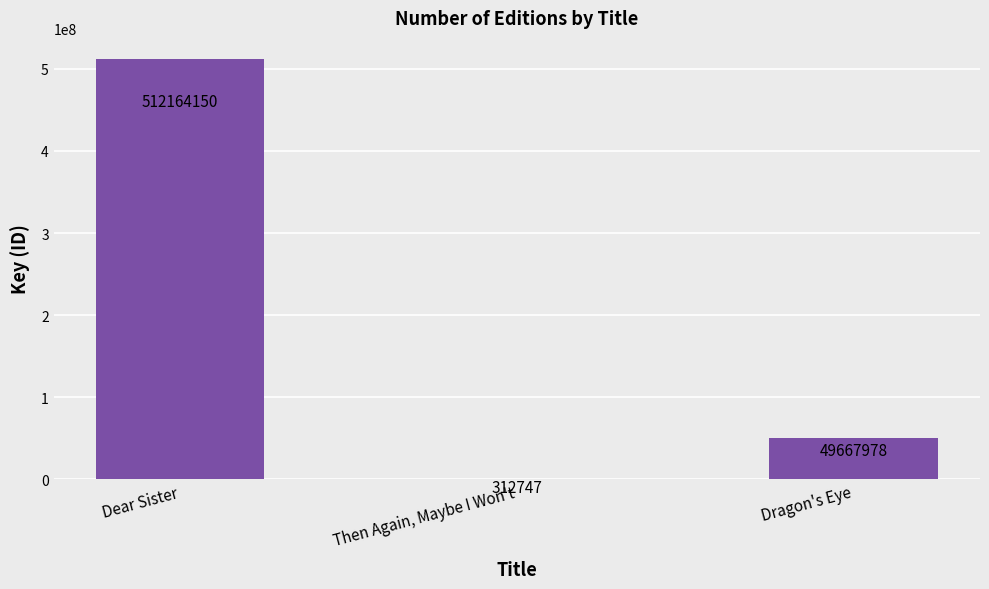

What is the sum of the values at Dragon's Eye and Dear Sister?

561832128